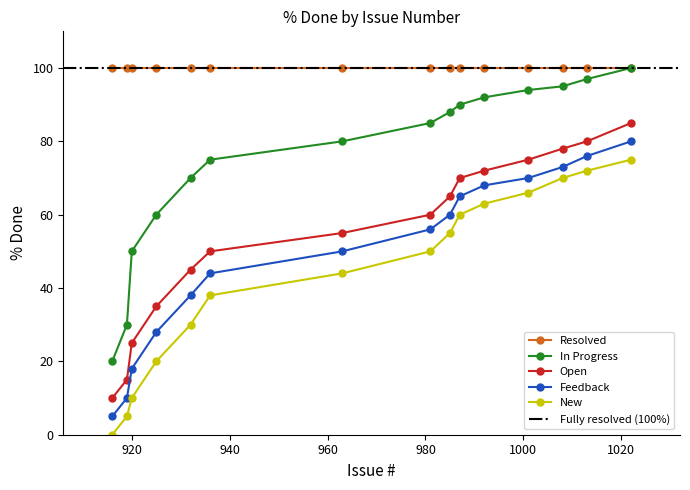

True or false: Resolved and New cross at least once.

False